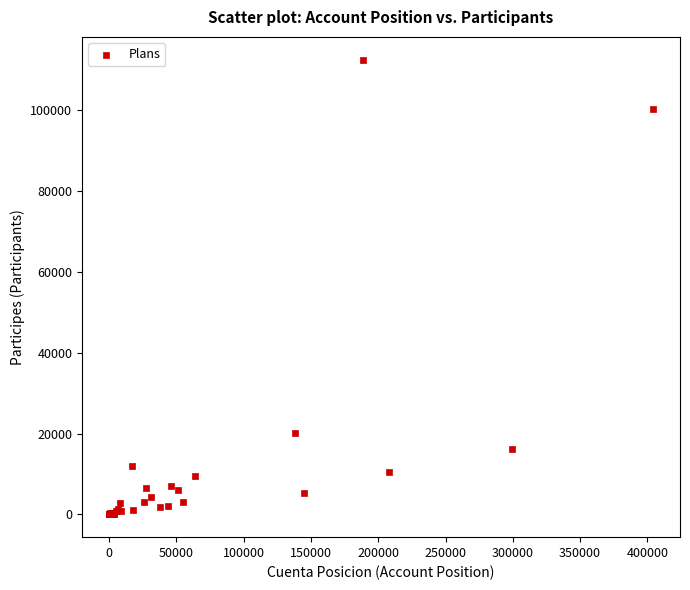

What Y value in the scatter plot is closest to 56265?

20188